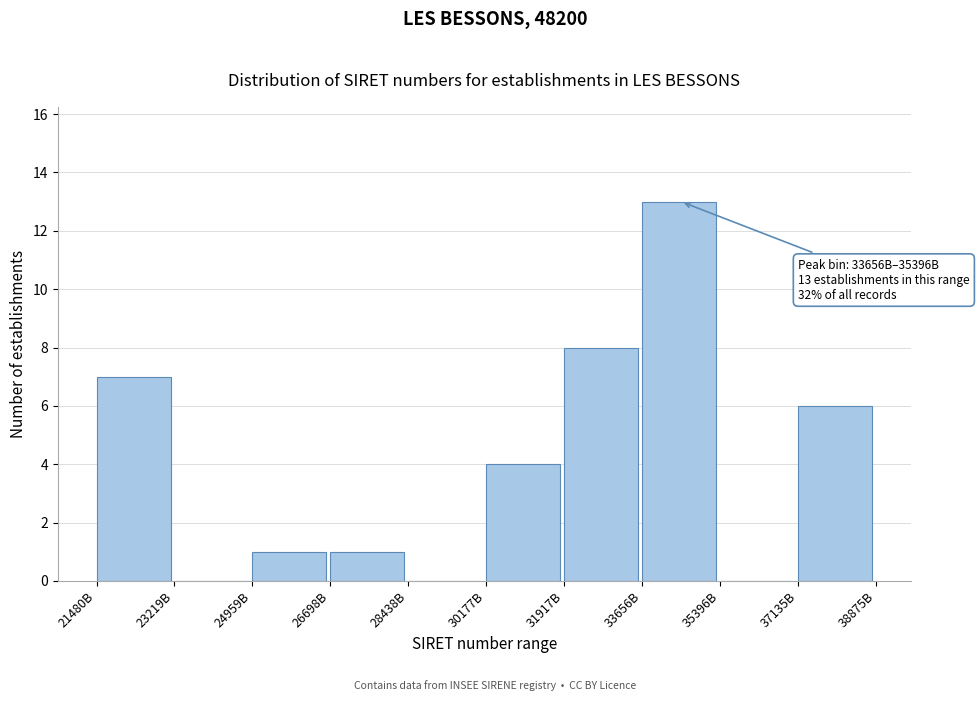

Reading right to left, what are all the values shown in this chart?

37135B=6	35396B=0	33656B=13	31917B=8	30177B=4	28438B=0	26698B=1	24959B=1	23219B=0	21480B=7